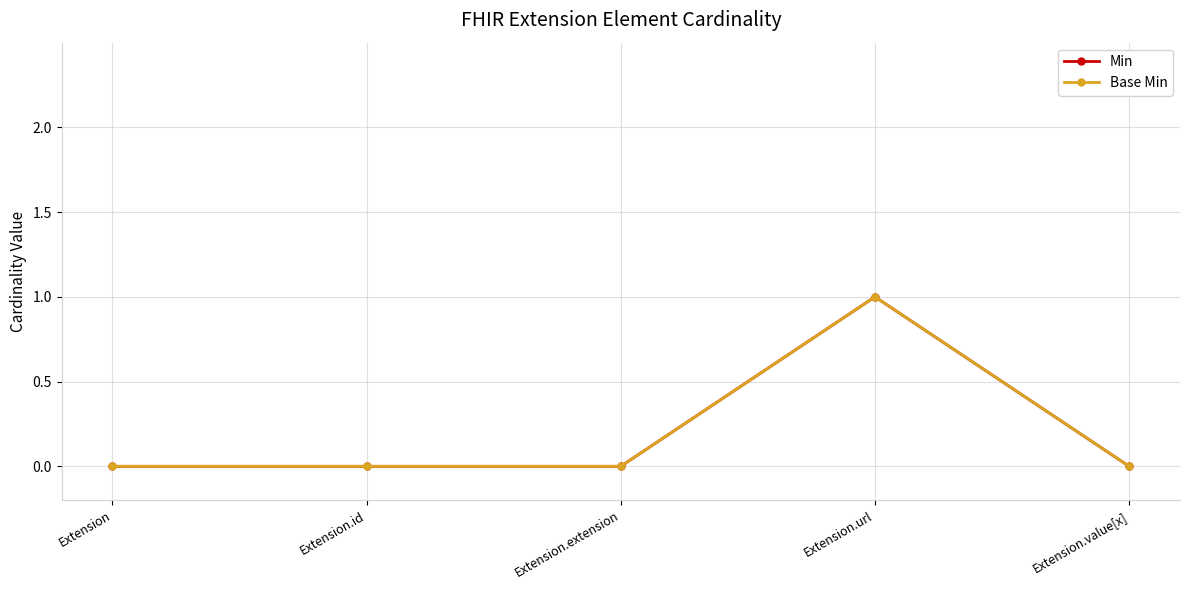

Does the chart have visible grid lines?

Yes